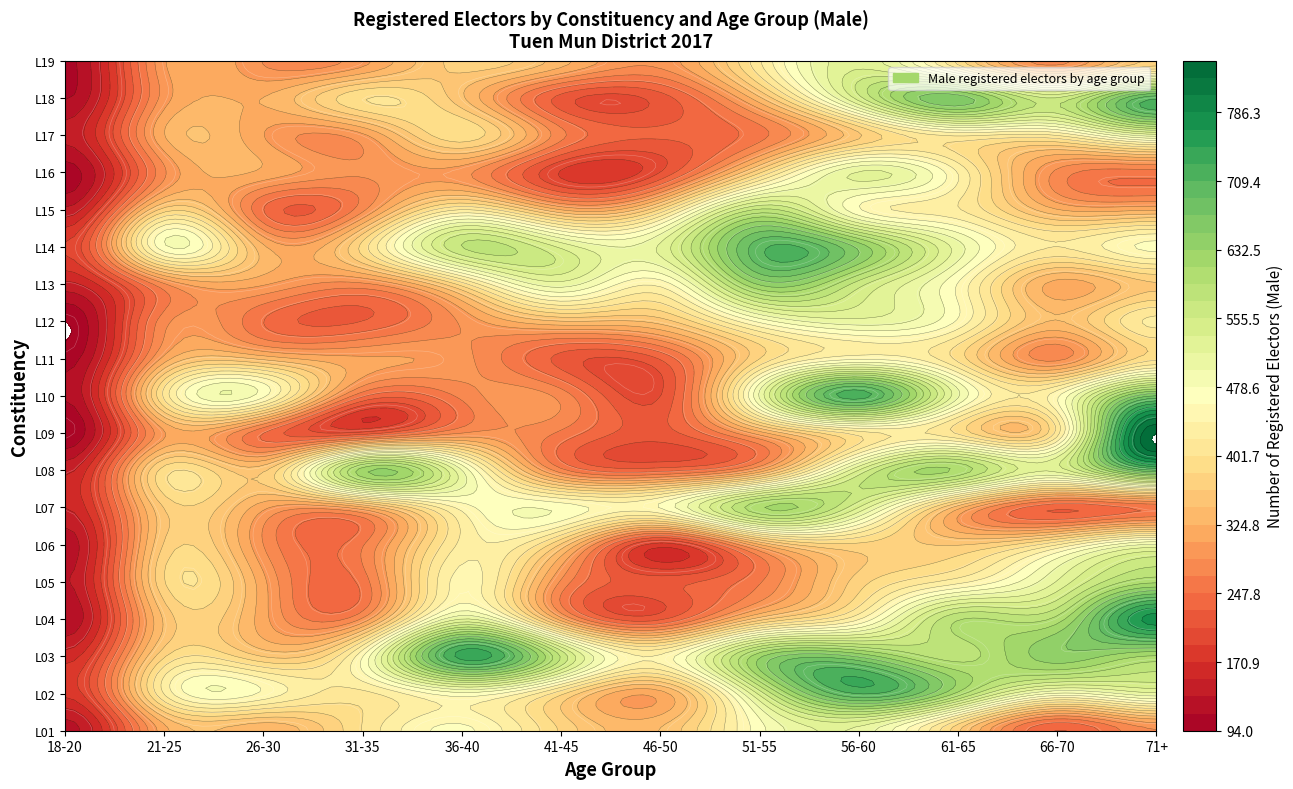

Is the value of L08 at 18-20 greater than the value of L04 at 21-25?

No